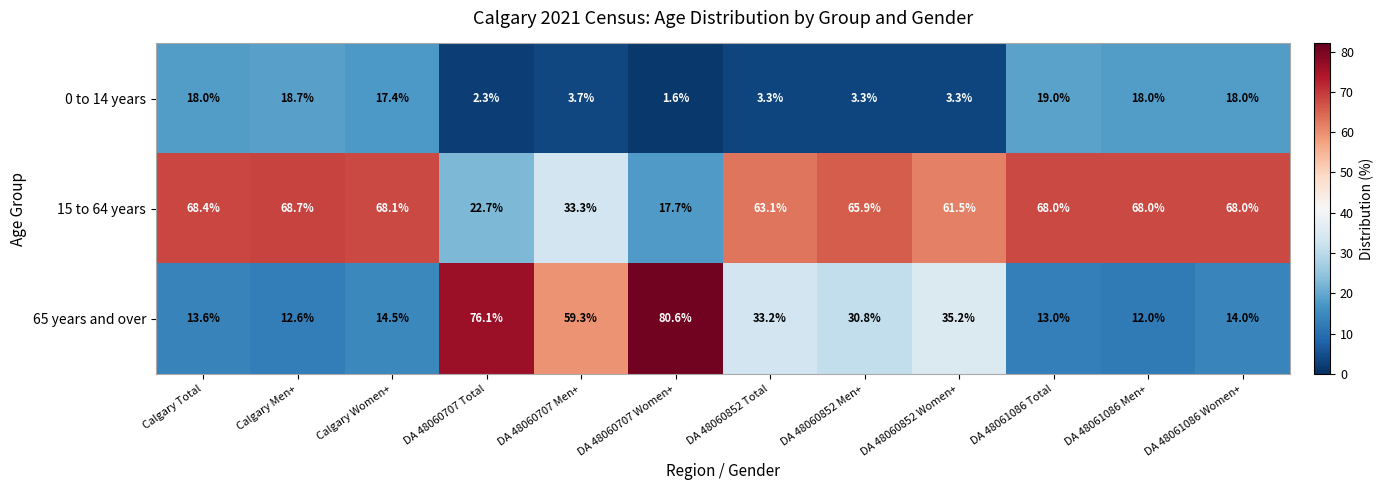

Is the value of 15 to 64 years at DA 48061086 Men+ greater than the value of 0 to 14 years at DA 48061086 Women+?

Yes